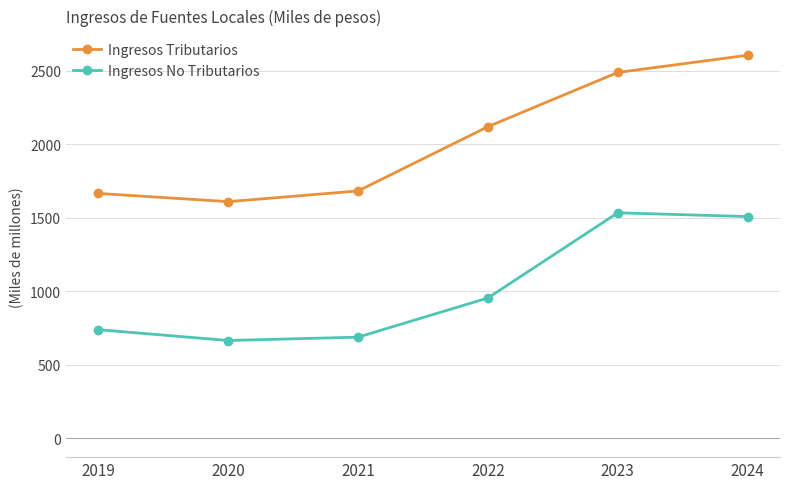

What is the difference between the Ingresos No Tributarios values at 2020 and 2024?

843242.0